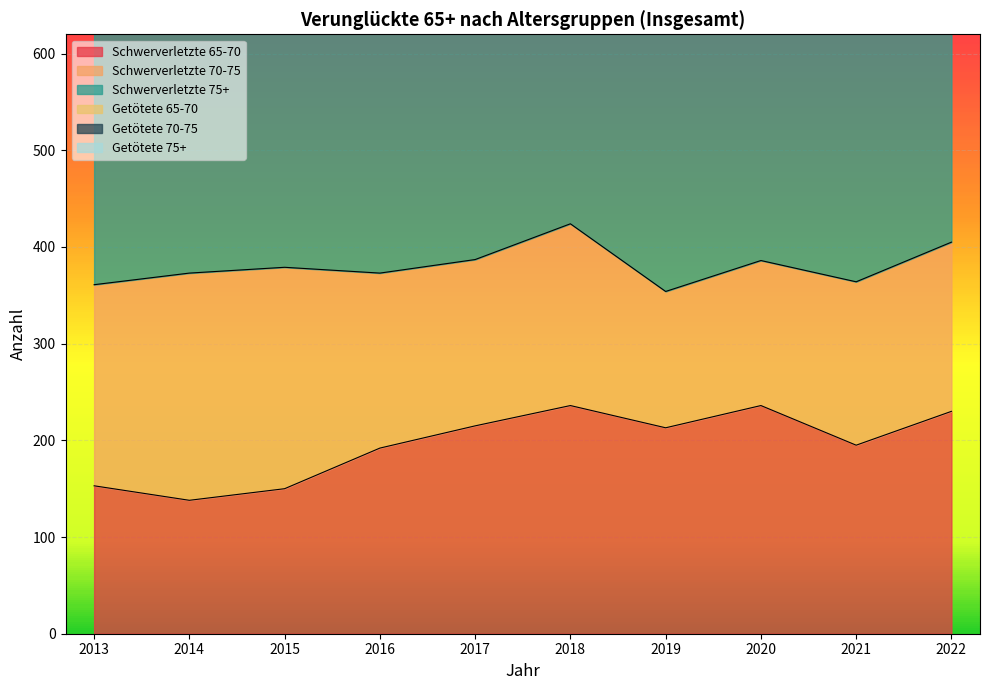

Is it true that Schwerverletzte 65-70 equals 213 at 2019?

True